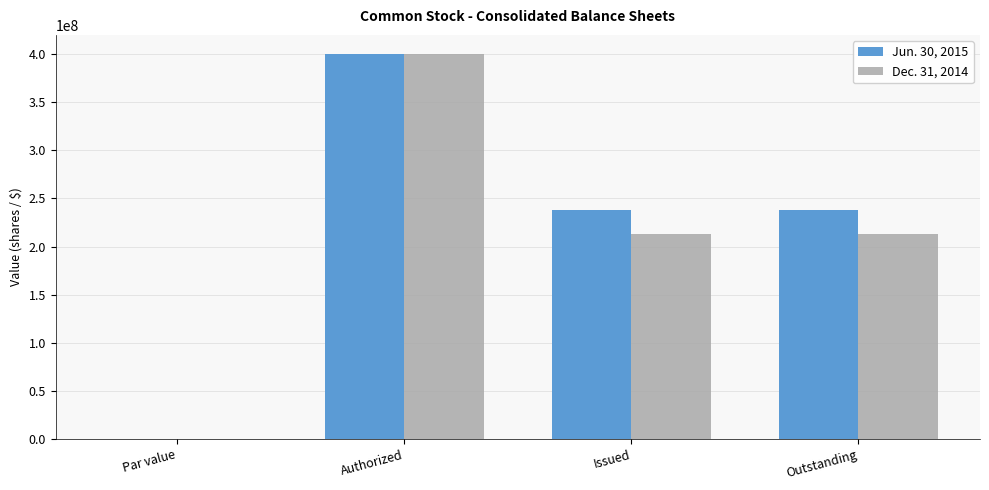

True or false: Jun. 30, 2015 has a value of 123756928.9 at Outstanding.

False